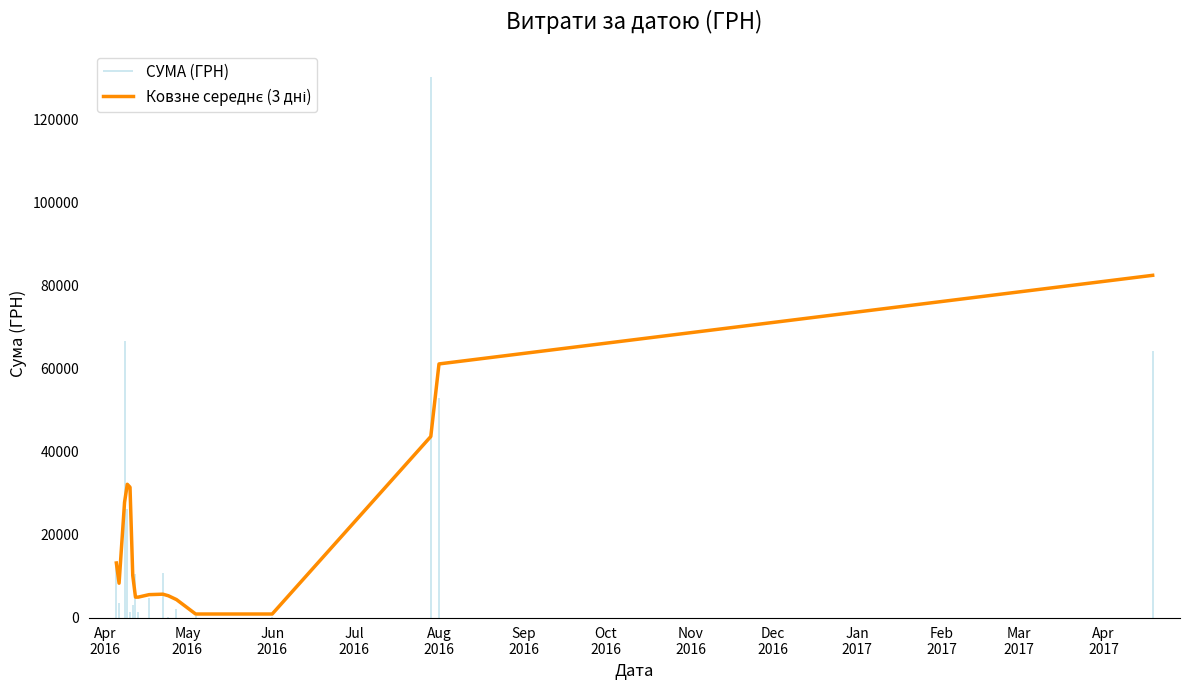

Is this an area chart (filled region under the line)?

No